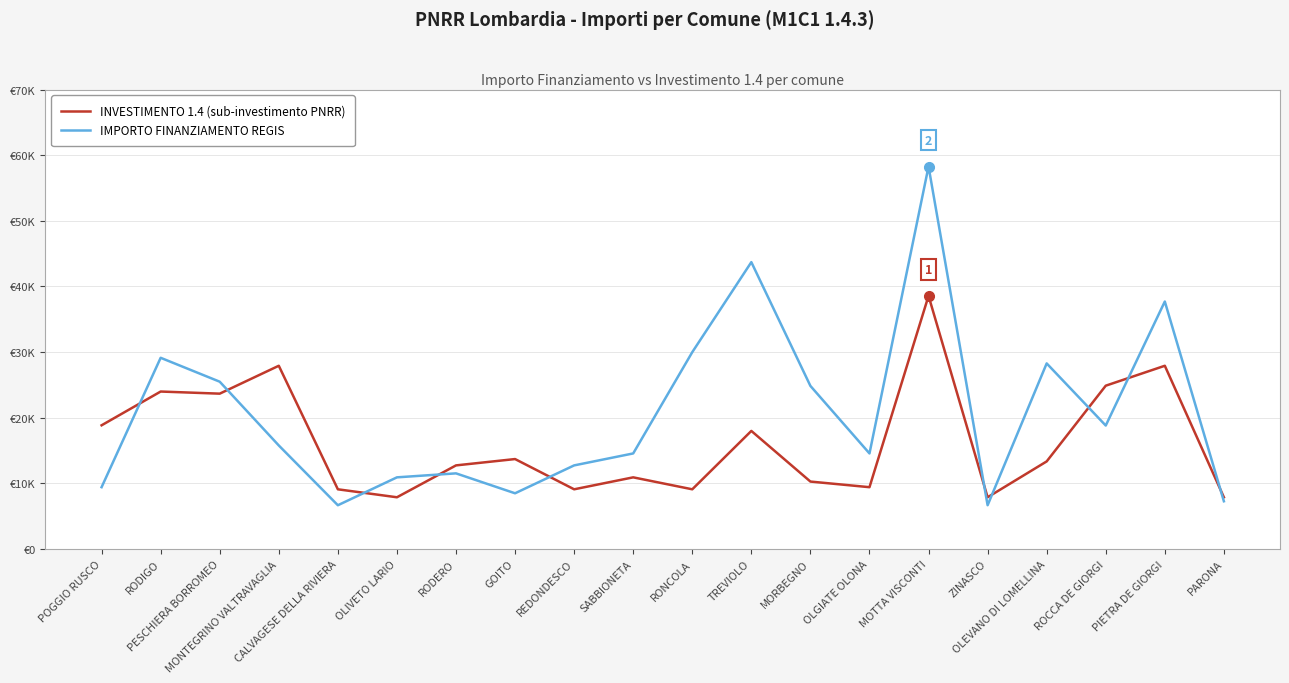

What are all the series names shown in the legend?

INVESTIMENTO 1.4 (sub-investimento PNRR), IMPORTO FINANZIAMENTO REGIS